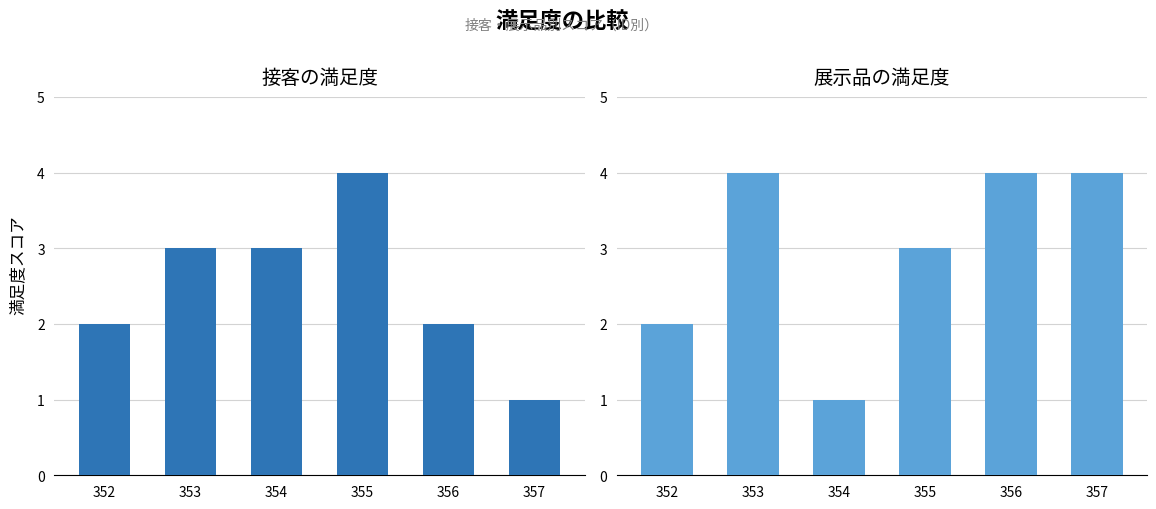

What is the minimum value for 展示品の満足度?

1